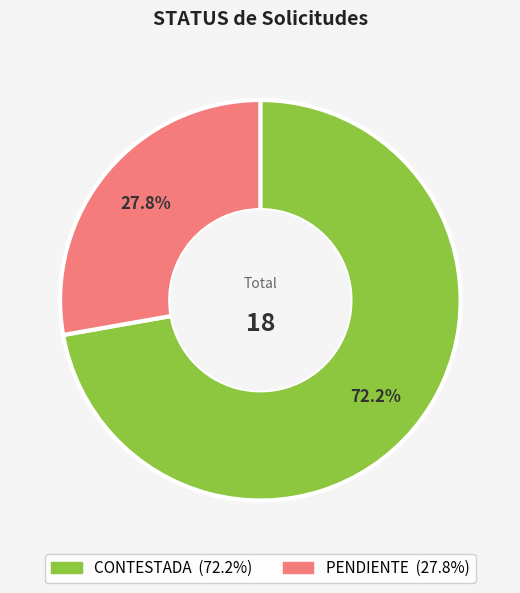

How much of the chart is everything except PENDIENTE?

72.2%